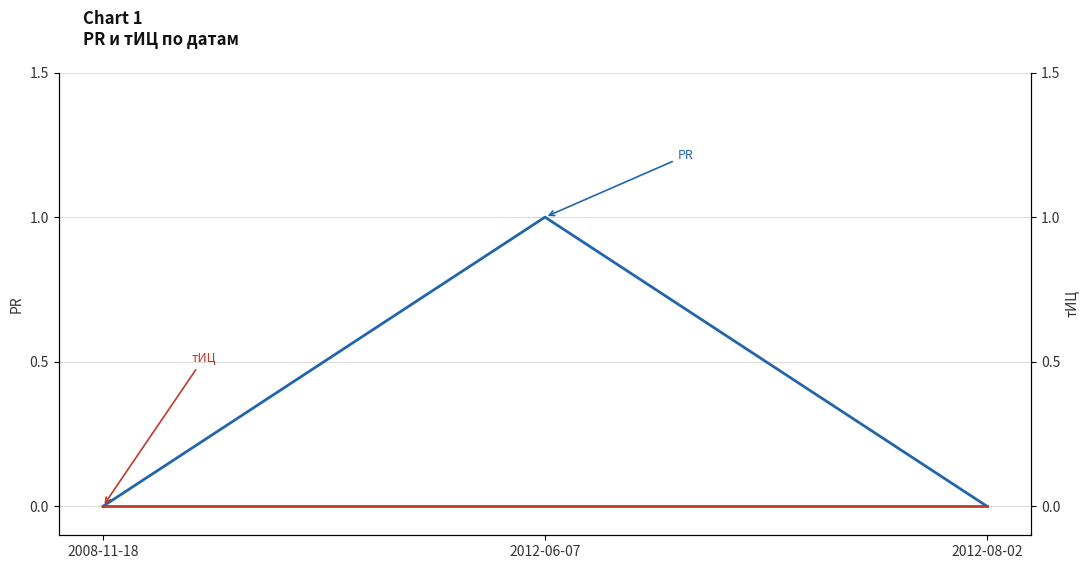

At which category does the chart reach its peak across all series?

2012-06-07